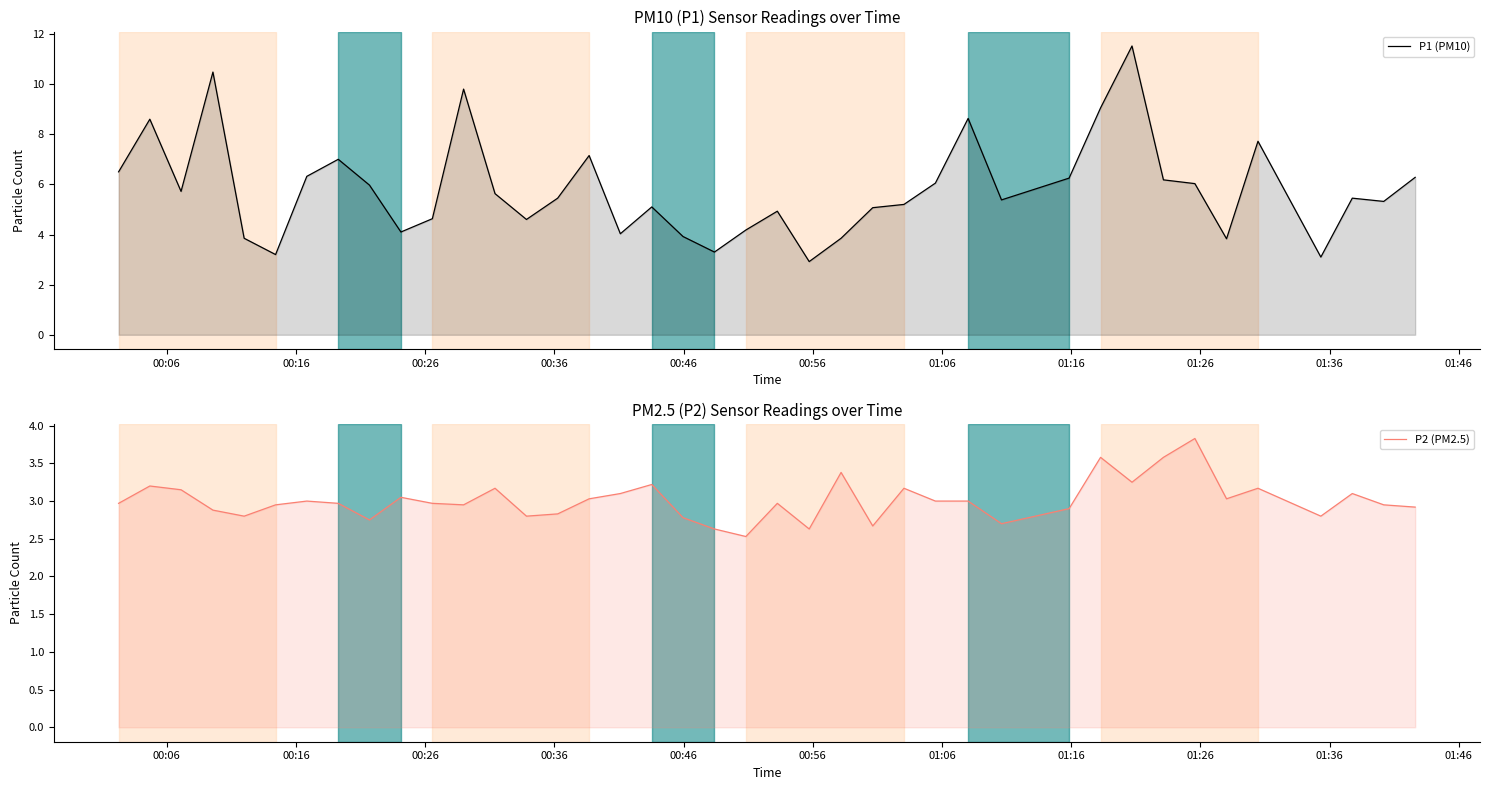

List the series in order of their overall mean, lowest first.

P2 (PM2.5), P1 (PM10)